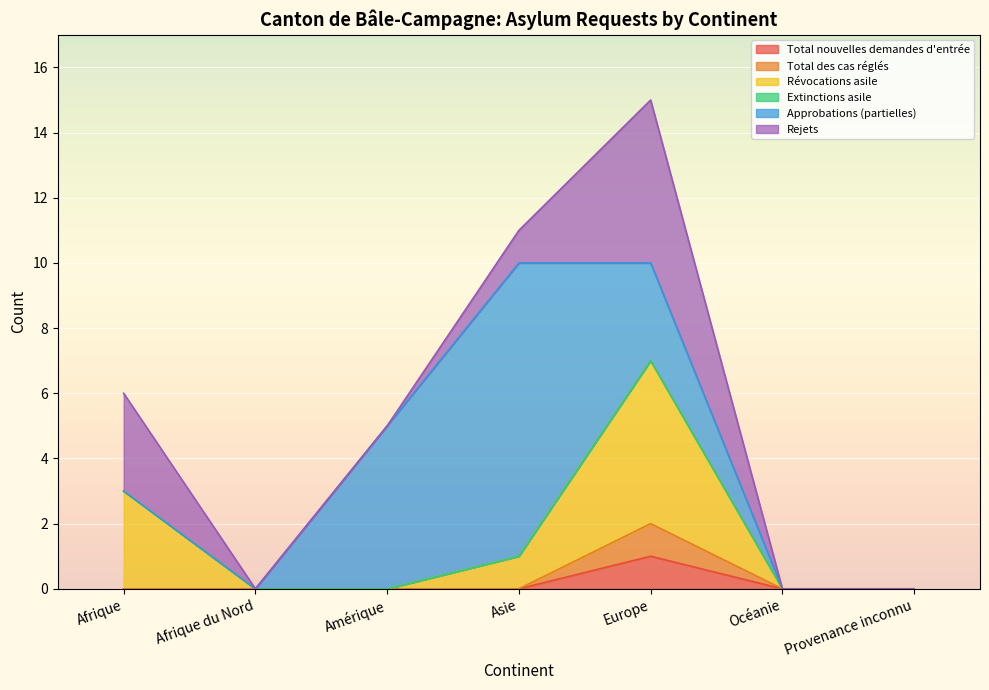

Does the chart display data point markers on the line(s)?

No